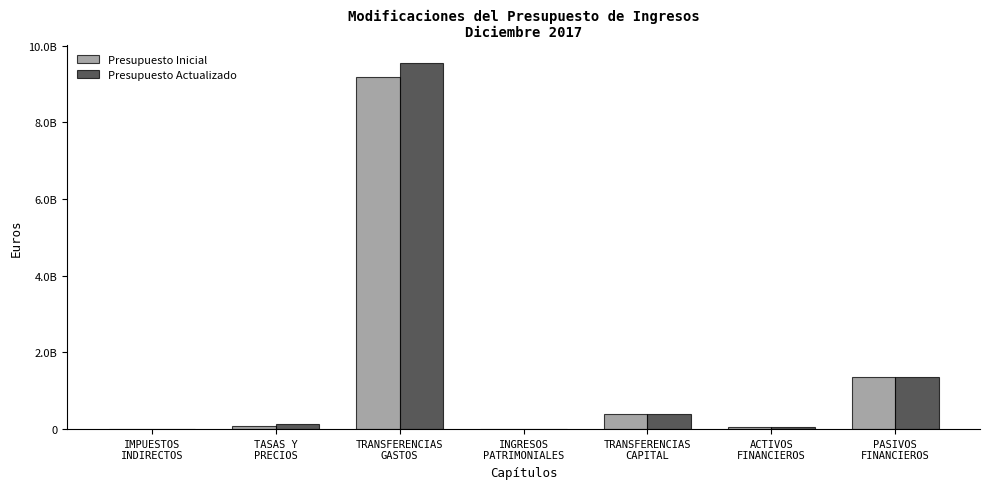

Are the bars grouped side by side (vs. stacked)?

Yes